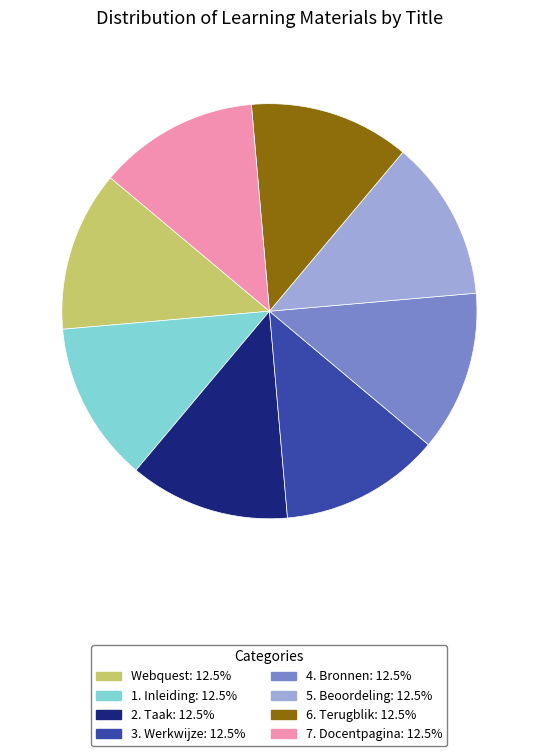

What is the ratio of the value at 7. Docentpagina to the value at 6. Terugblik?

1.0